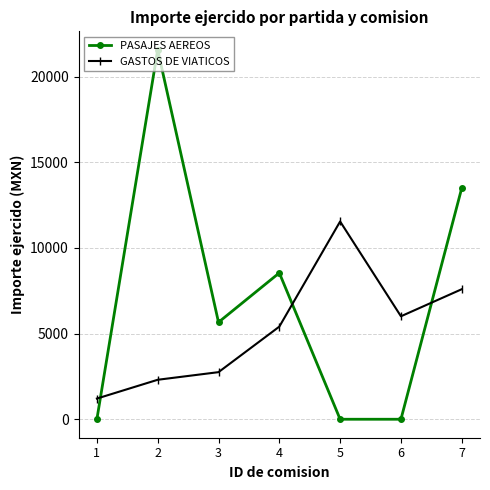

In PASAJES AEREOS, how many points are higher than both neighbors (excluding endpoints)?

2